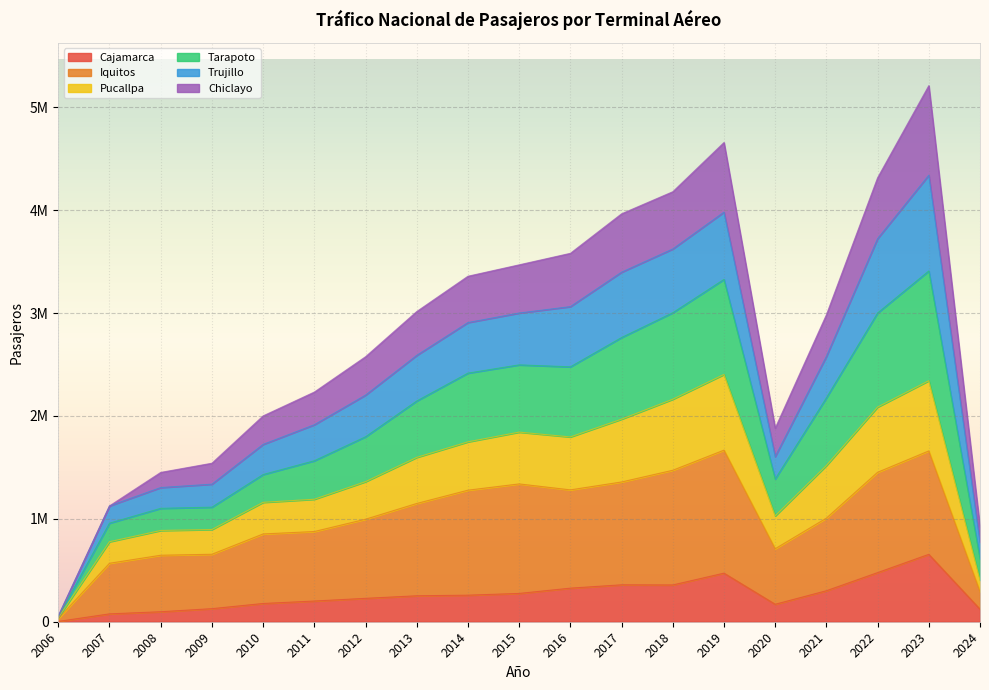

Is the value of Cajamarca at 2013 greater than the value of Tarapoto at 2015?

No